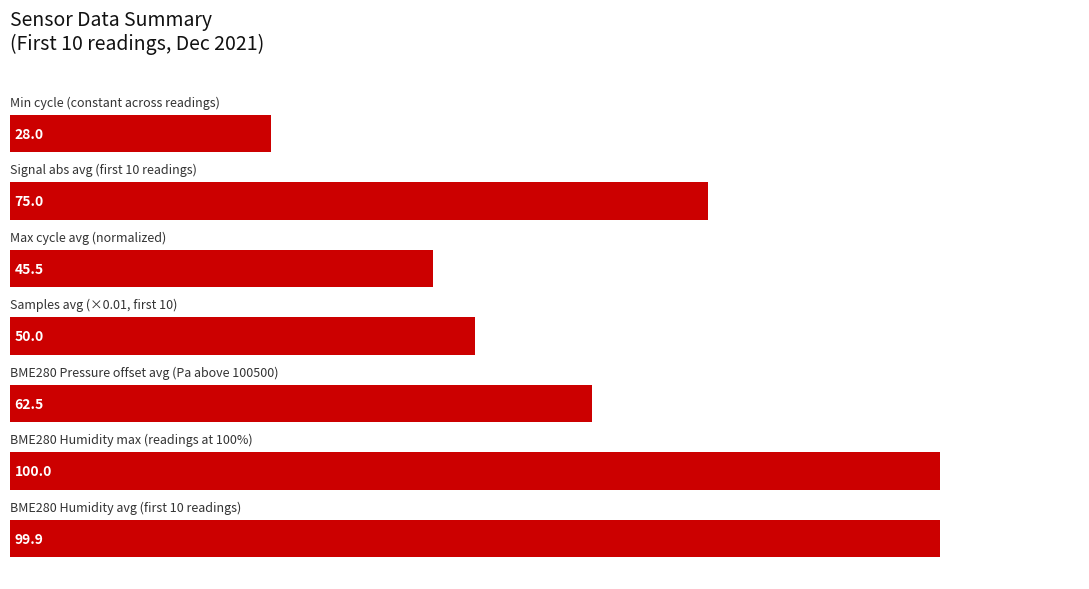

What is the difference between the second highest and second lowest values?

54.4